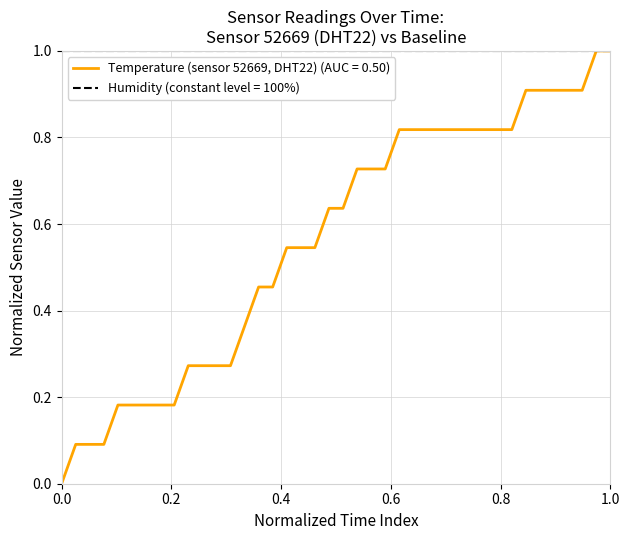

List the series in order of their overall mean, highest first.

Humidity (constant level = 100%), Temperature (sensor 52669, DHT22) (AUC = 0.50)